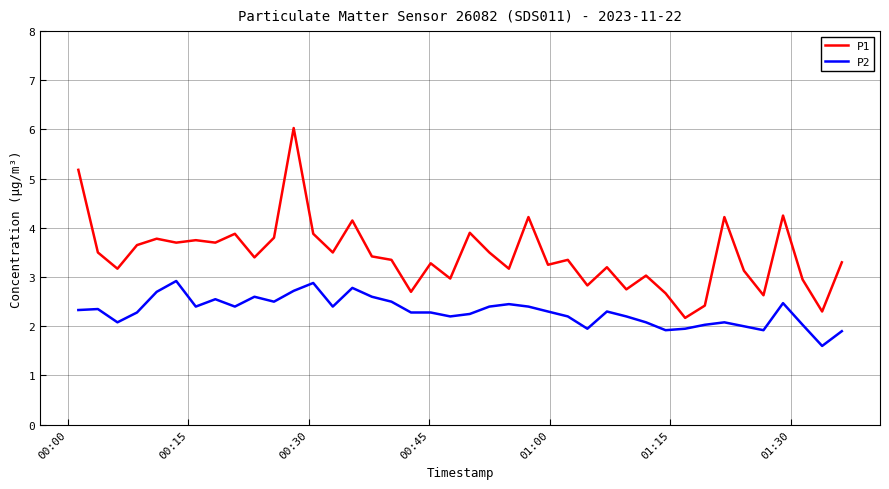

Which series has the largest range (max minus min)?

P1